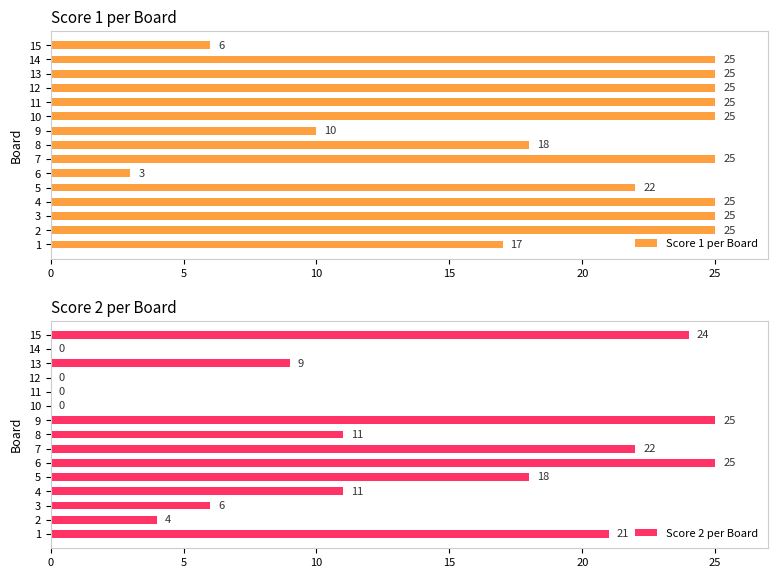

How many bars are there in total?

30